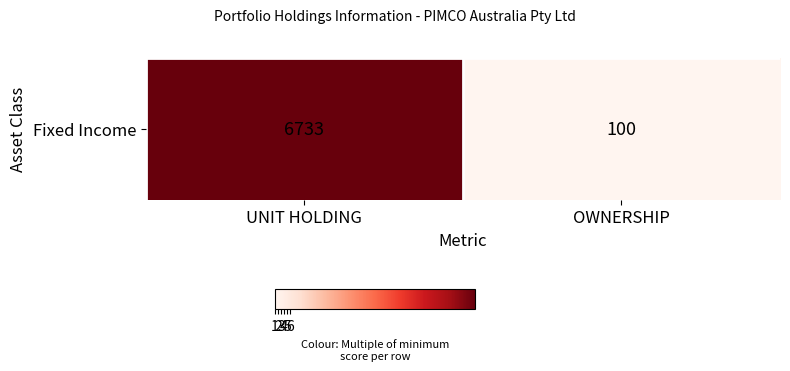

List the labels in order of value, smallest first.

OWNERSHIP, UNIT HOLDING